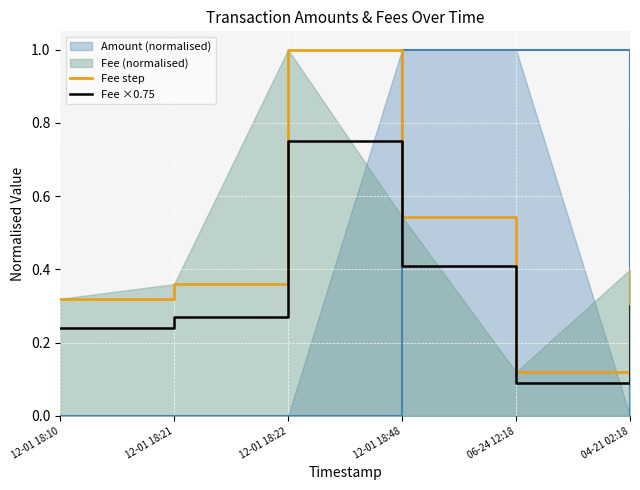

What is the label of the 3rd point from the right?

12-01 18:48